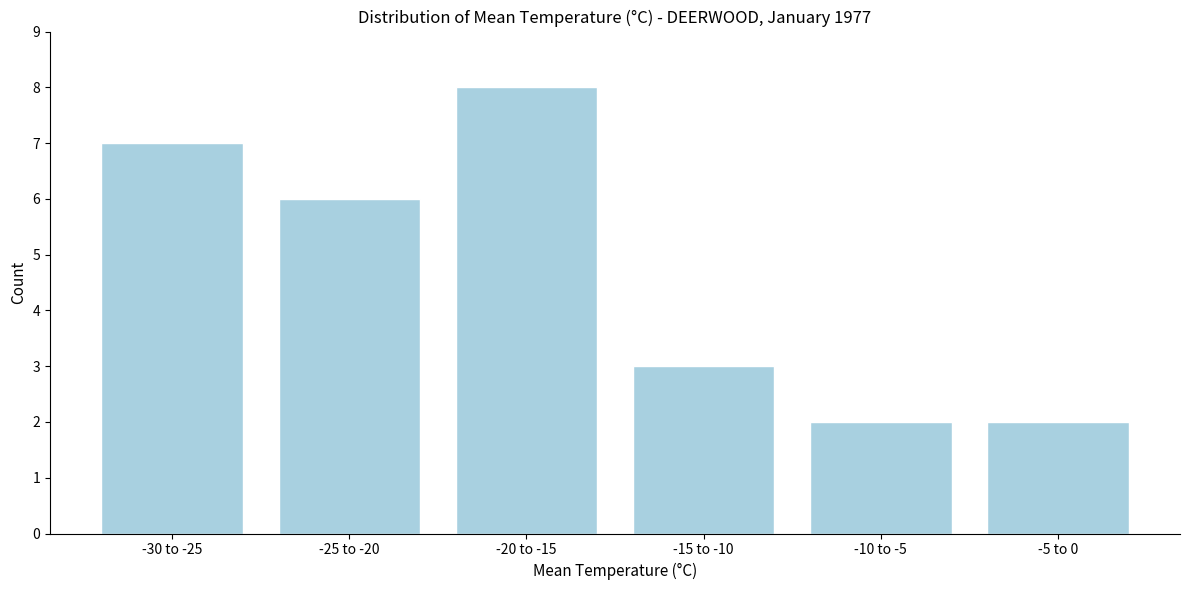

Reading left to right, extract all data points from this chart.

7	6	8	3	2	2